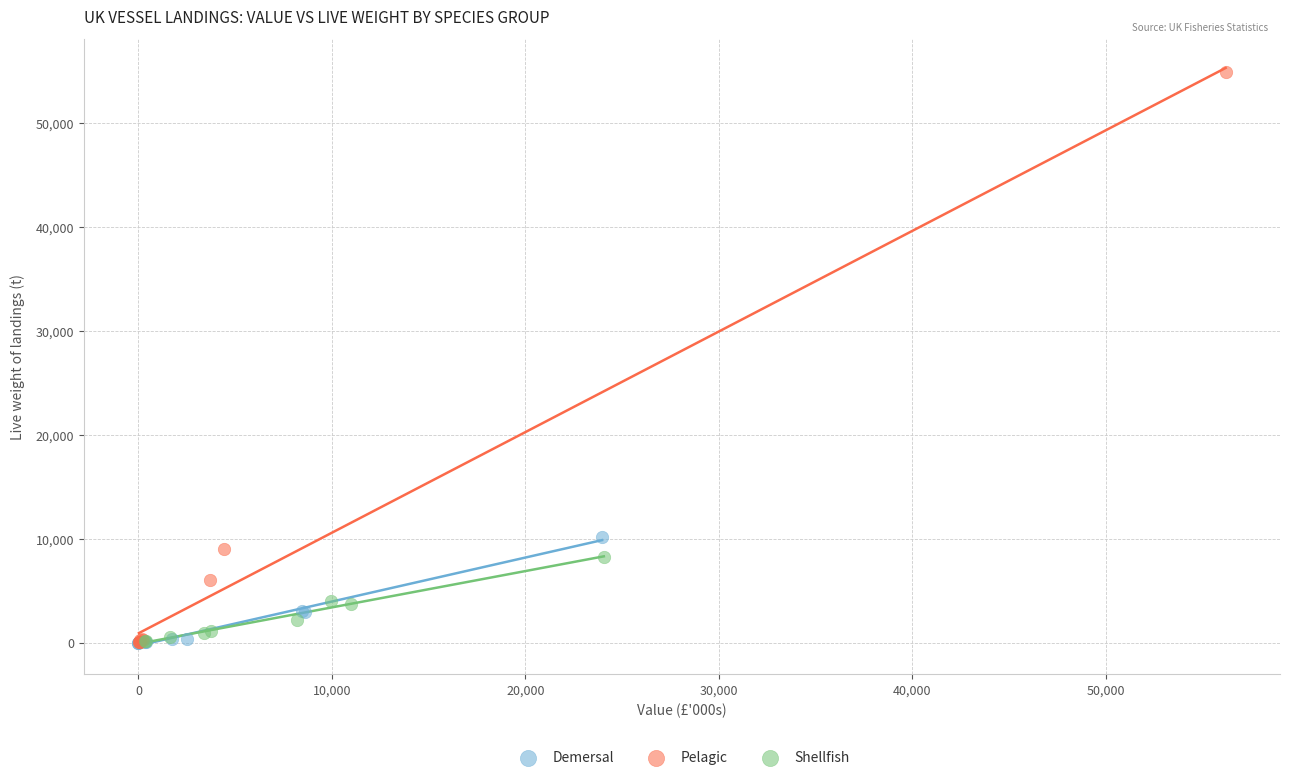

Which series has the largest Y range (max minus min)?

Pelagic